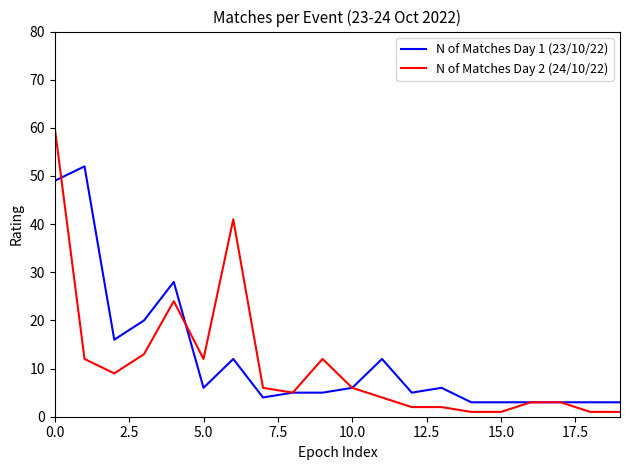

Which series has the largest range (max minus min)?

N of Matches Day 2 (24/10/22)